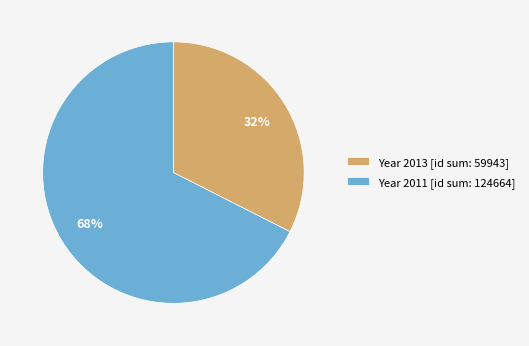

What is the largest slice in the pie chart?

Year 2011 [id sum: 124664]